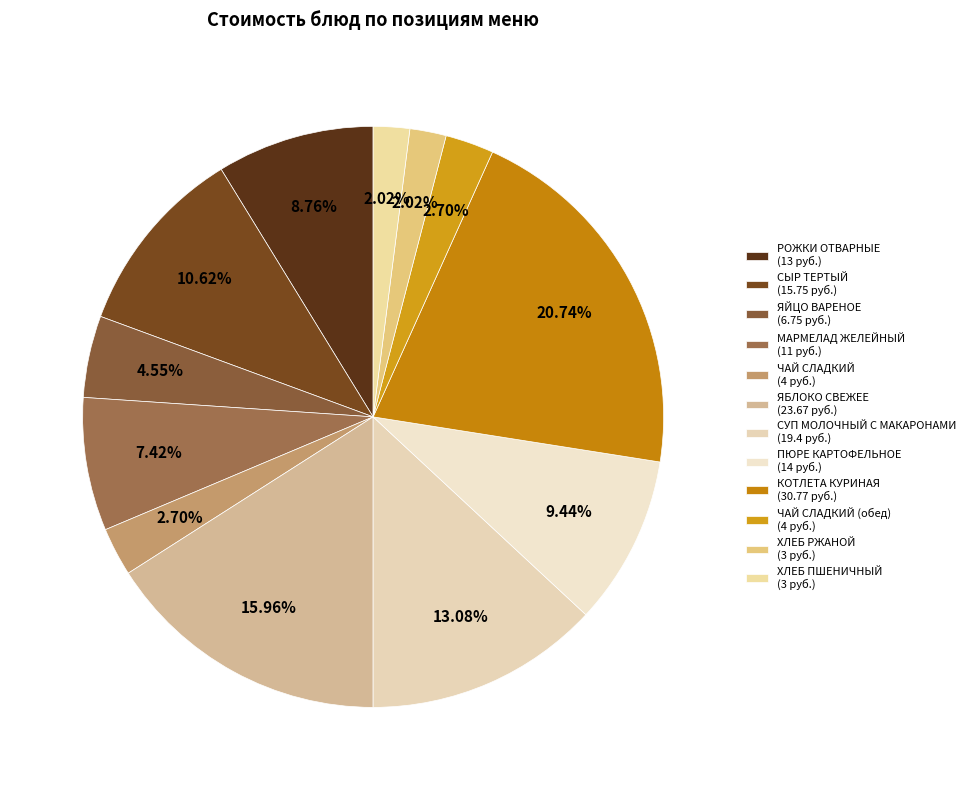

How many slices are in this pie chart?

12